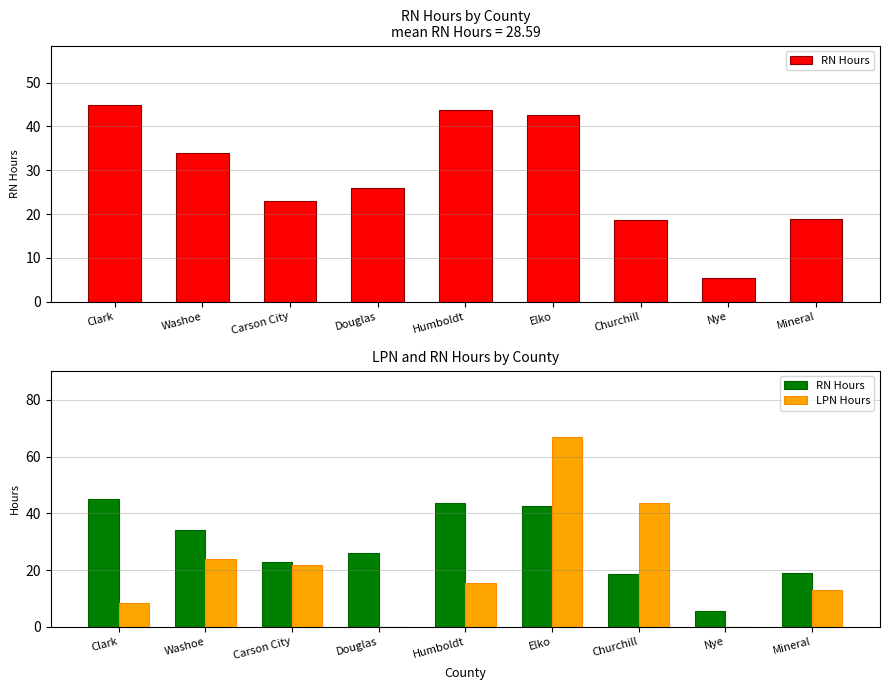

What is the average value of the RN Hours series?

28.6